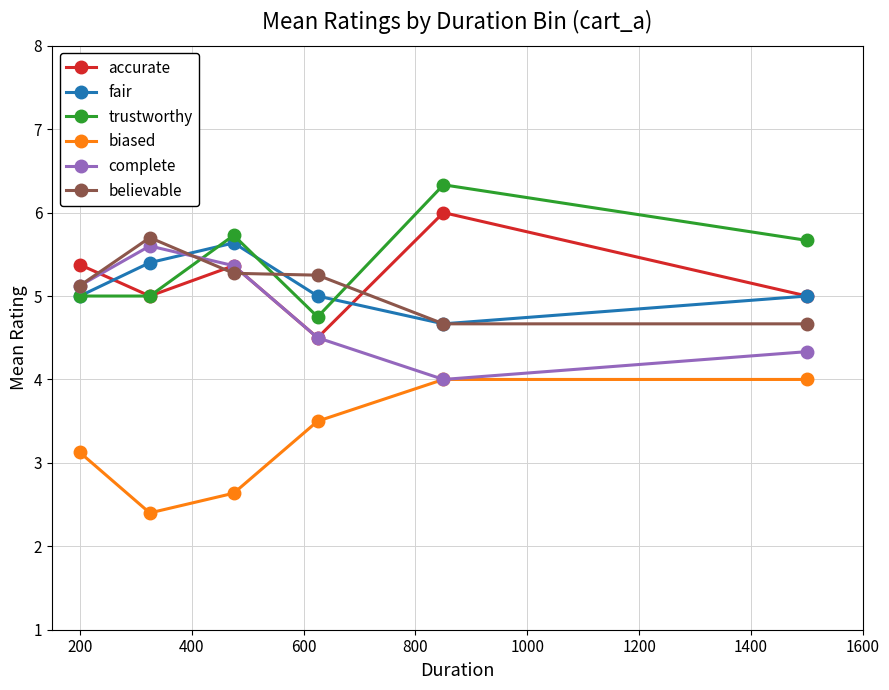

What is the value of the fair point at the 3rd from the left?

5.6